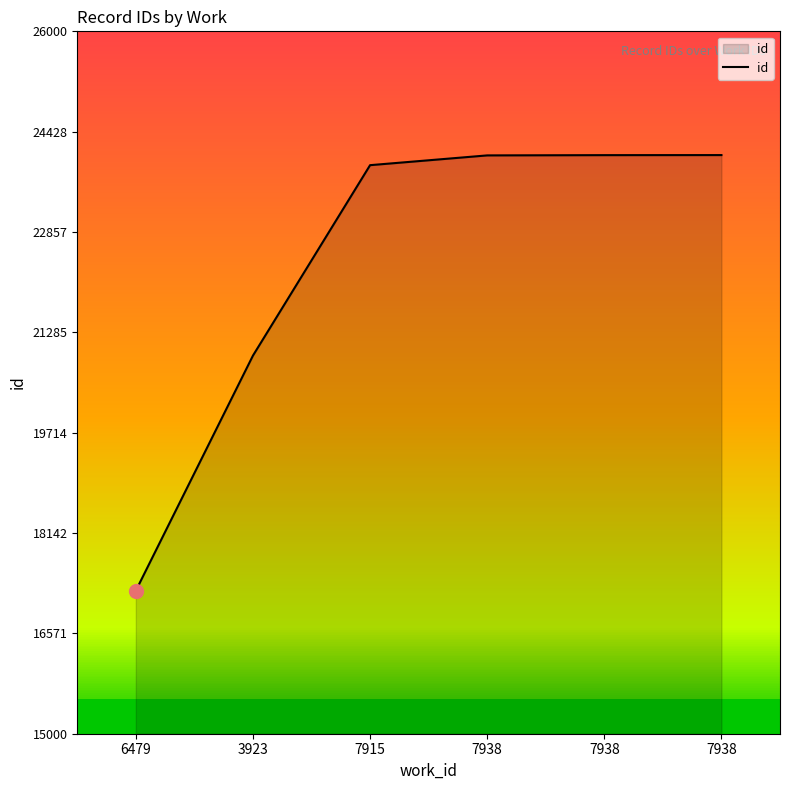

At which label does the data first exceed 24057?

7938